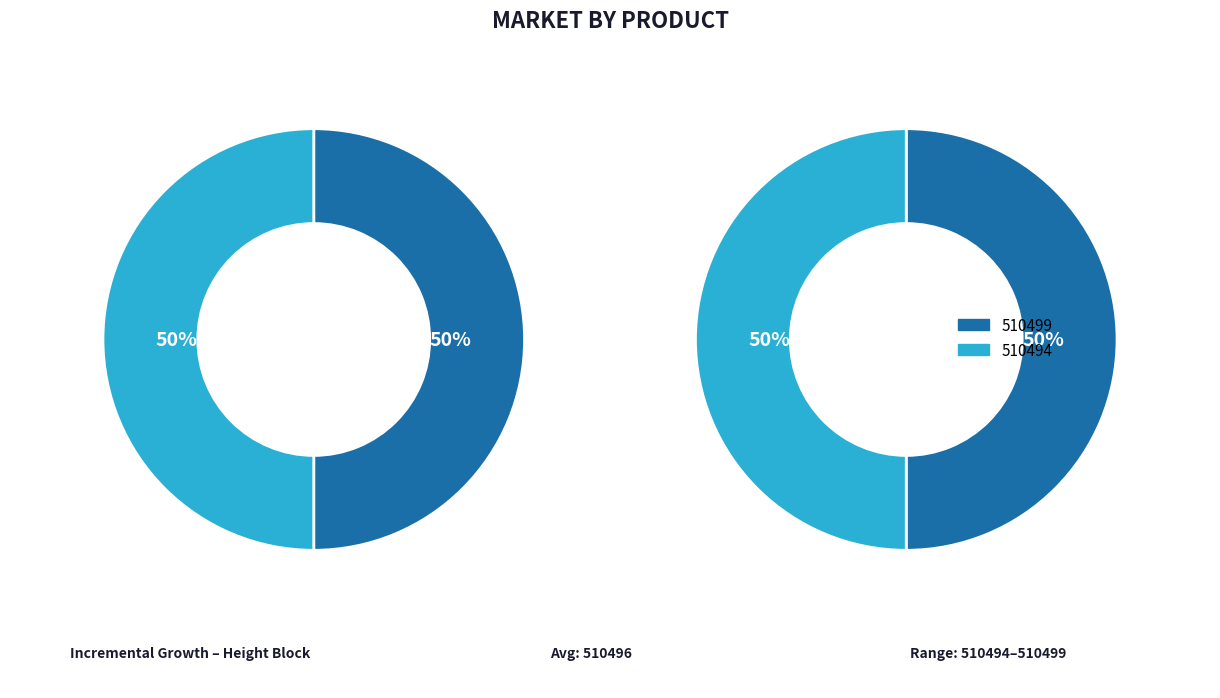

How much of the chart is everything except 510494?

50.0%